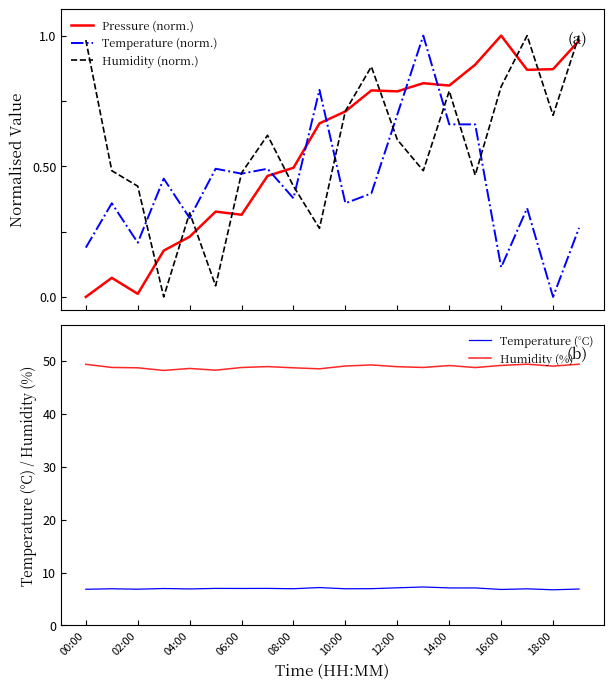

Reading left to right, extract all data points from this chart.

Pressure (norm.): 0.0	0.1	0.0	0.2	0.2	0.3	0.3	0.5	0.5	0.7	0.7	0.8	0.8	0.8	0.8	0.9	1.0	0.9	0.9	1.0
Temperature (norm.): 0.2	0.4	0.2	0.5	0.3	0.5	0.5	0.5	0.4	0.8	0.4	0.4	0.7	1.0	0.7	0.7	0.1	0.3	0.0	0.3
Humidity (norm.): 1.0	0.5	0.4	0.0	0.3	0.0	0.5	0.6	0.4	0.3	0.7	0.9	0.6	0.5	0.8	0.5	0.8	1.0	0.7	1.0
Temperature (°C): 6.8	6.9	6.8	7.0	6.9	7.0	7.0	7.0	6.9	7.2	6.9	7.0	7.1	7.3	7.1	7.1	6.8	6.9	6.7	6.9
Humidity (%): 49.3	48.7	48.6	48.1	48.5	48.2	48.7	48.9	48.6	48.4	49.0	49.2	48.8	48.7	49.1	48.7	49.1	49.3	49.0	49.3